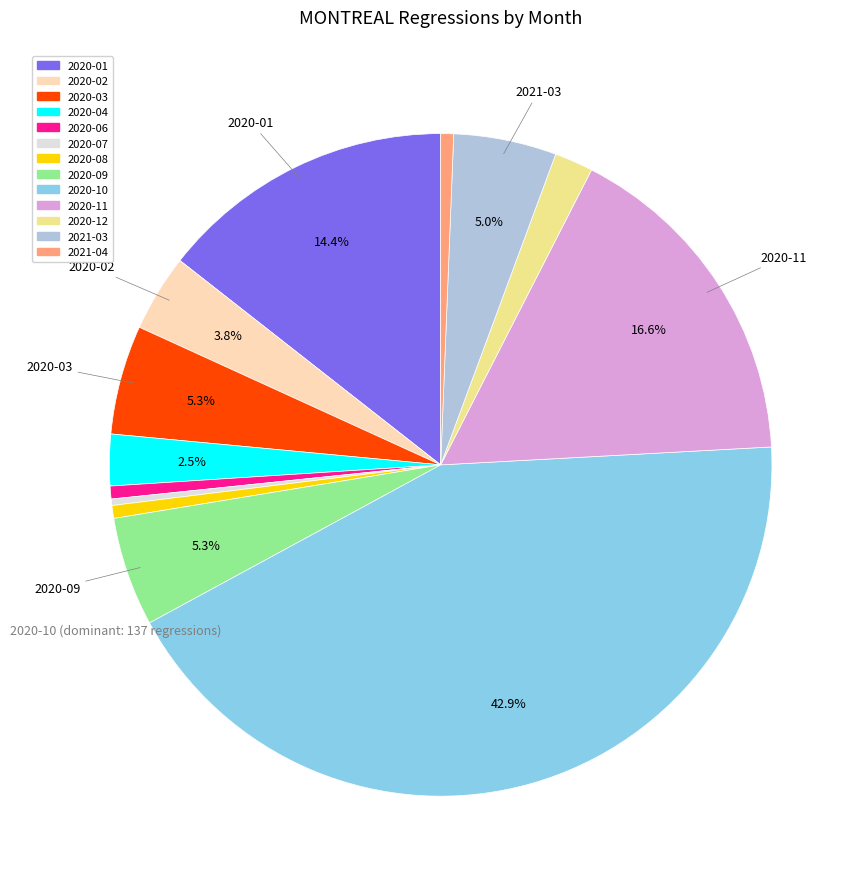

Between 2020-11 and 2020-12, which is larger?

2020-11